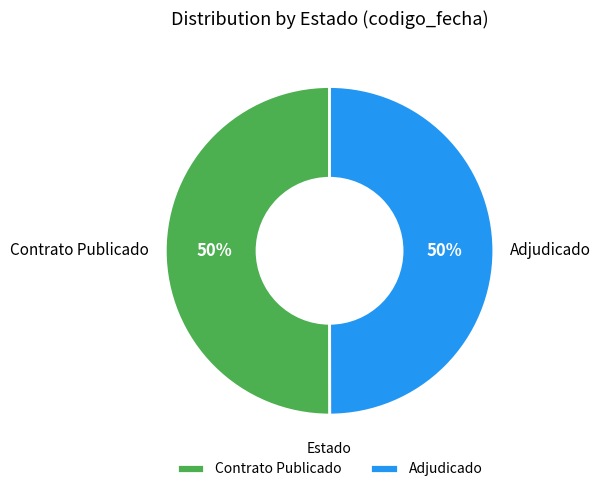

Is the sum of Contrato Publicado and Adjudicado greater than half?

Yes